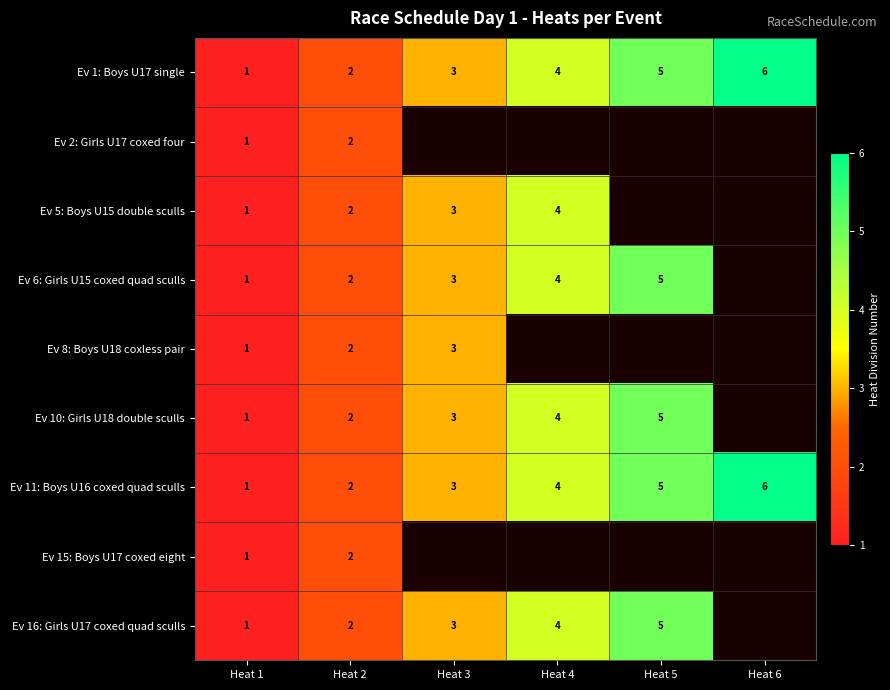

What is the difference between the second highest and minimum values in the Ev 11: Boys U16 coxed quad sculls series?

4